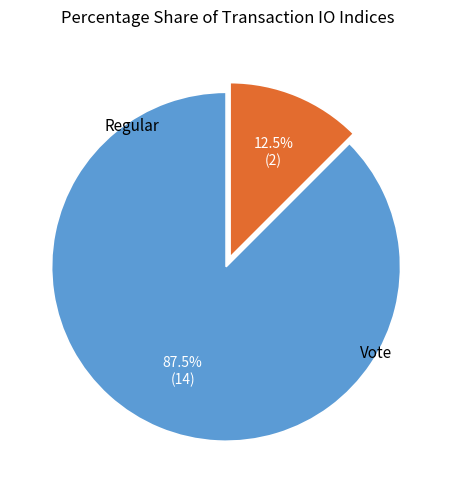

The Regular slice represents 88% of the pie. True or false?

True